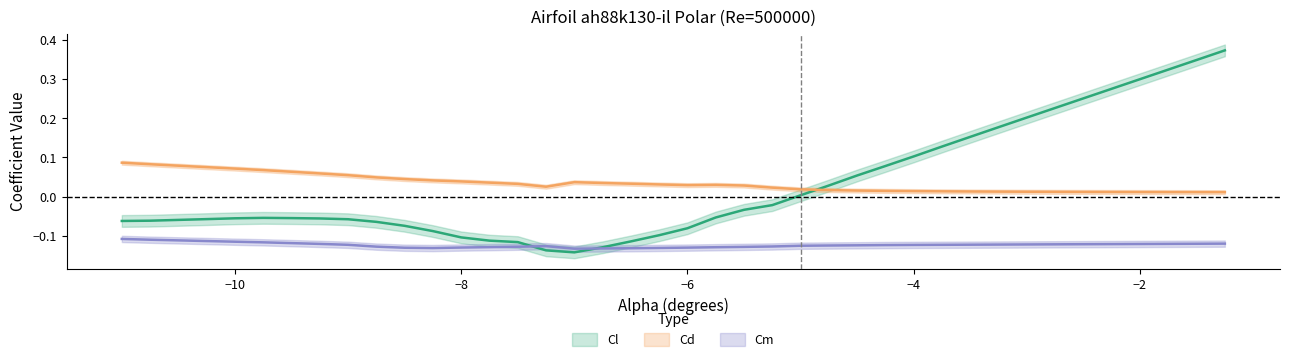

What value does the Cm series have at −10?

-0.1